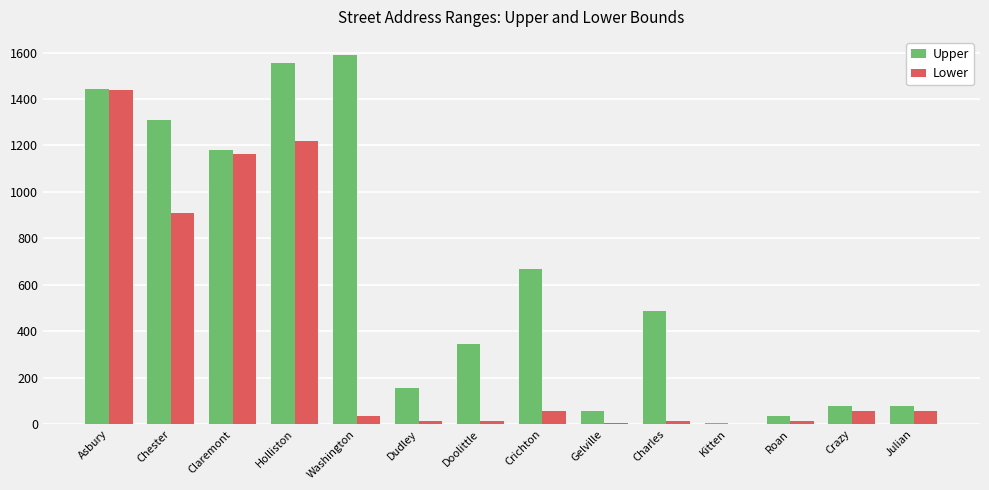

Is it true that Upper equals 129 at Crazy?

False